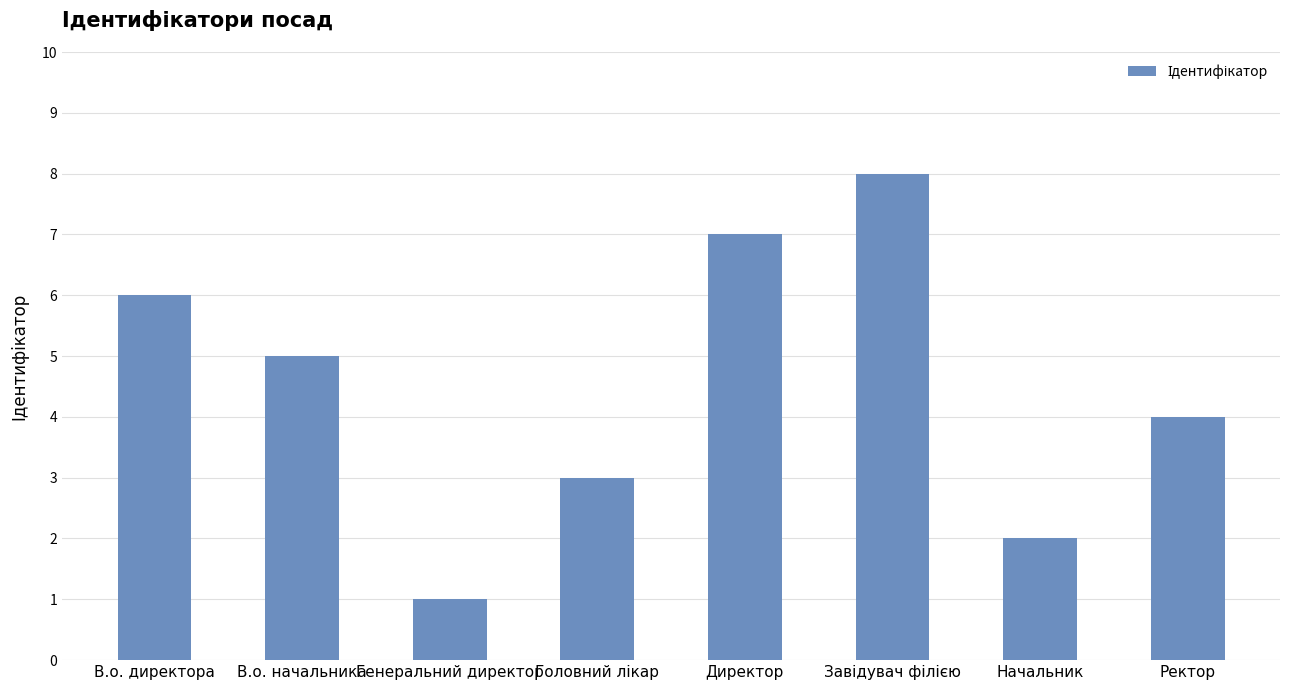

What is the label of the 1st bar from the left?

В.о. директора